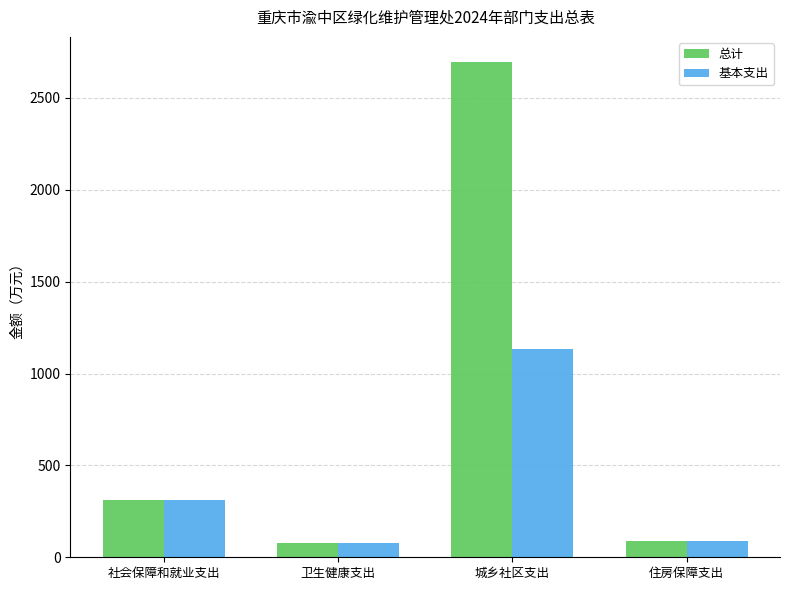

At which label does 总计 first exceed 314?

社会保障和就业支出